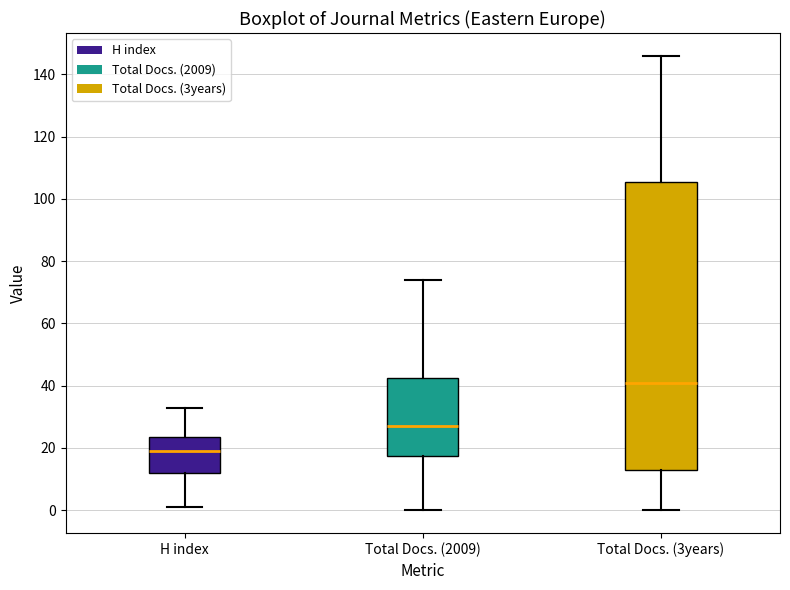

Which box is the tallest, from its lower edge to its upper edge?

Total Docs. (3years)